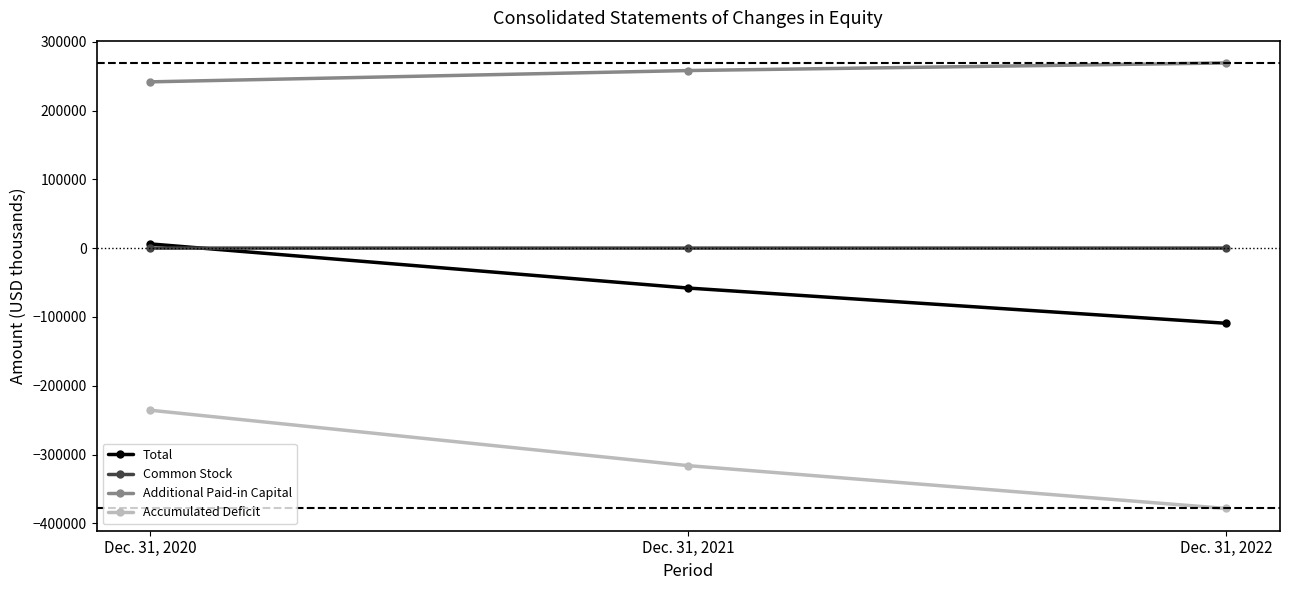

Is the value of Accumulated Deficit at Dec. 31, 2020 greater than the value of Common Stock at Dec. 31, 2021?

No